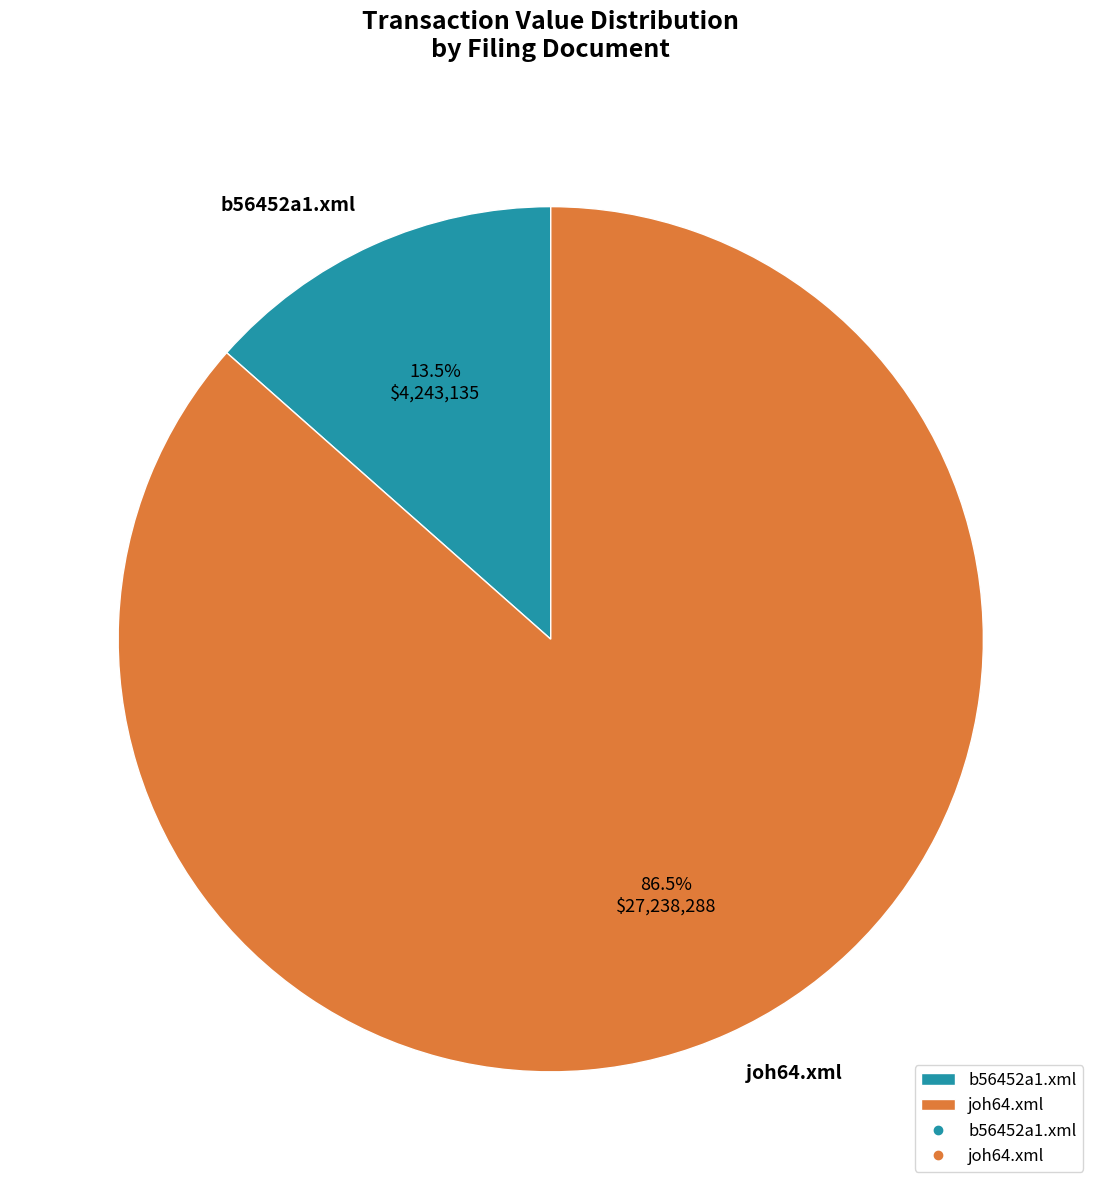

Which has a higher value, joh64.xml or b56452a1.xml?

joh64.xml